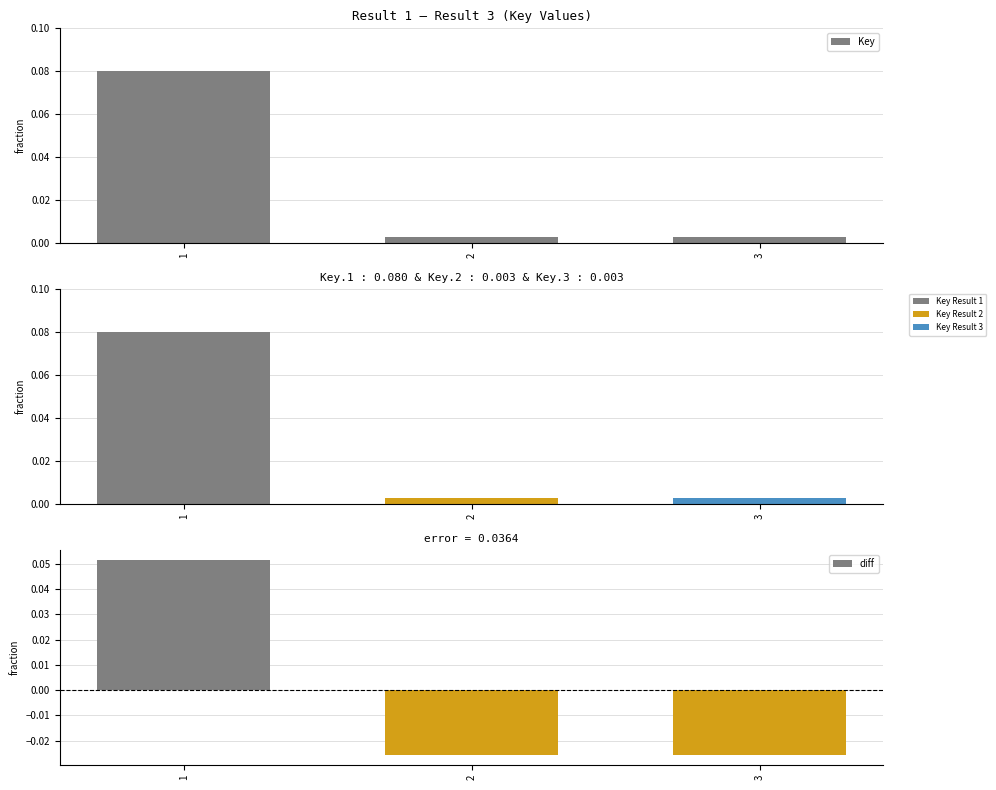

Rank the categories by value from lowest to highest.

2, 3, 1